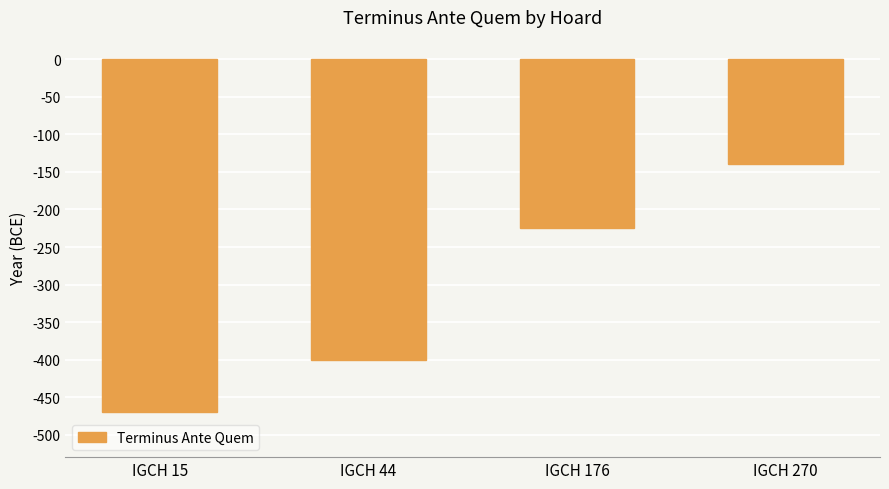

The value at IGCH 176 is -396. True or false?

False